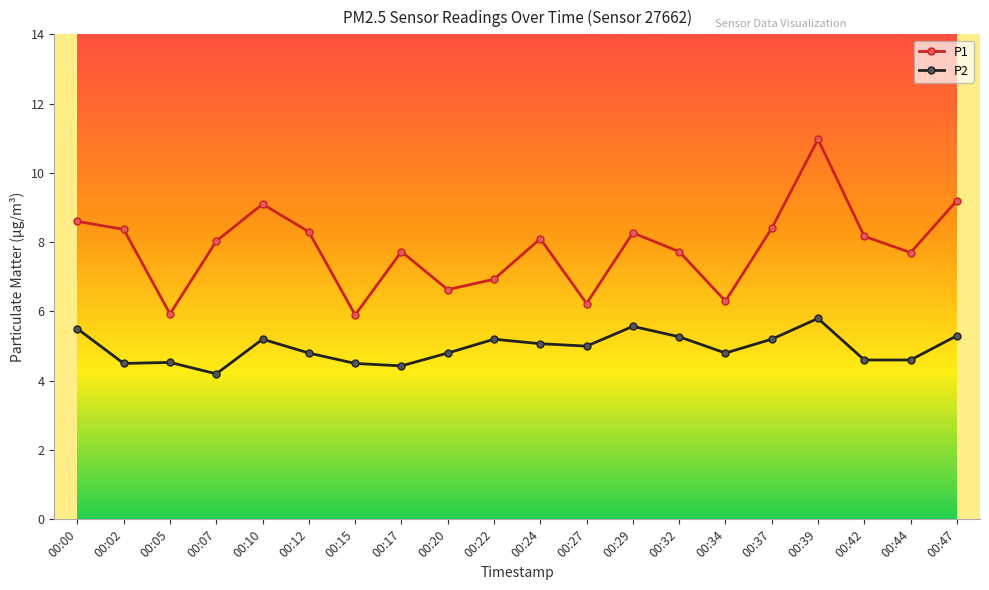

What is the total value across all series at 00:34?

11.1